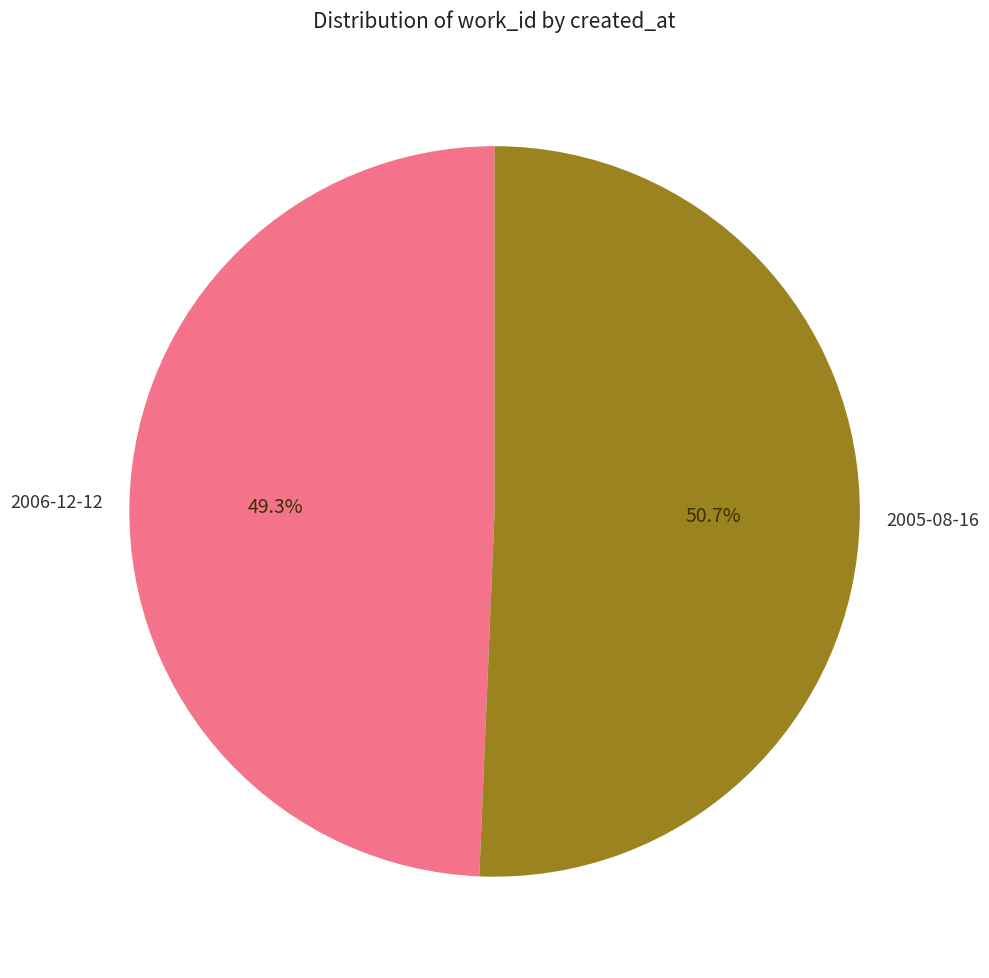

How many slices are in this pie chart?

2